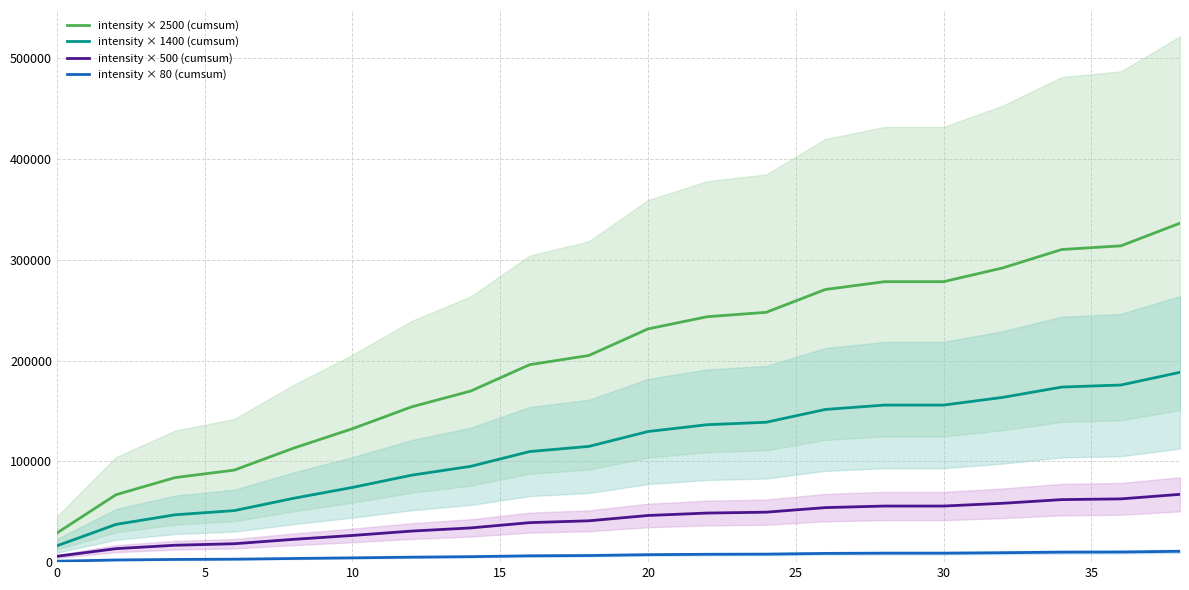

True or false: intensity × 2500 (cumsum) and intensity × 80 (cumsum) cross at least once.

False